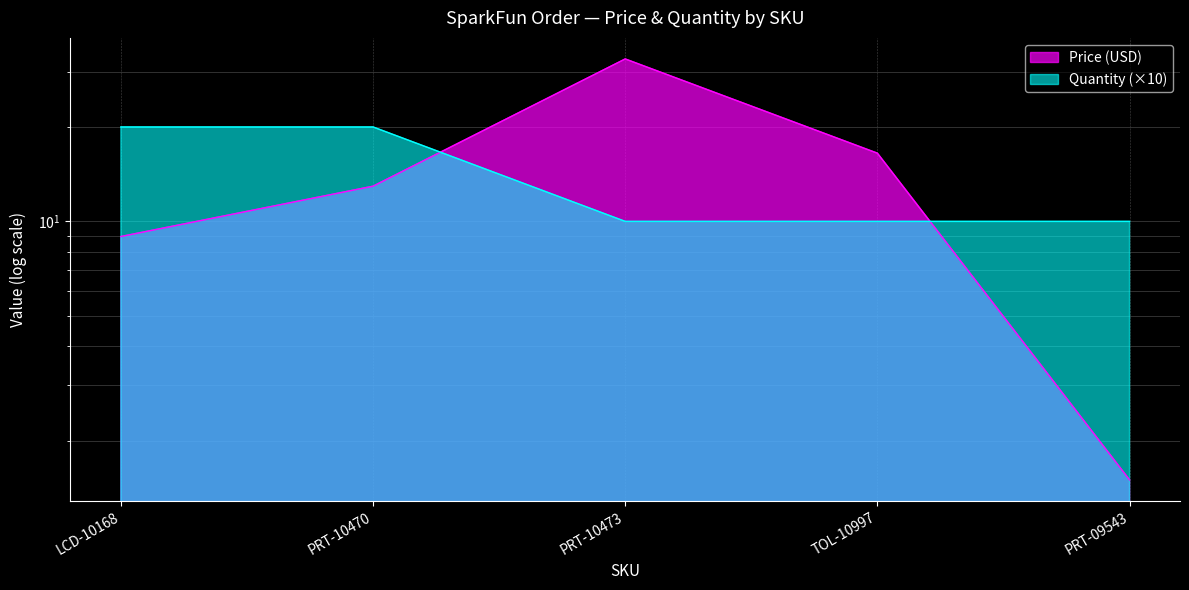

Reading right to left, extract all data points from this chart.

Price (USD): 1.5	16.5	33.0	12.9	8.9
Quantity: 10.0	10.0	10.0	20.0	20.0